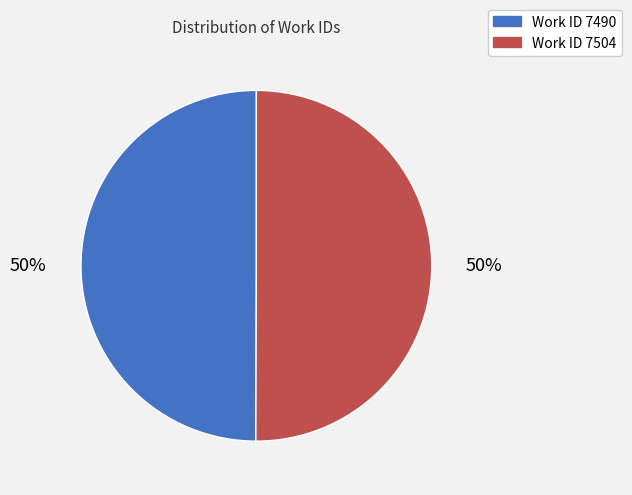

What is the ratio of the value at Work ID 7490 to the value at Work ID 7504?

1.0